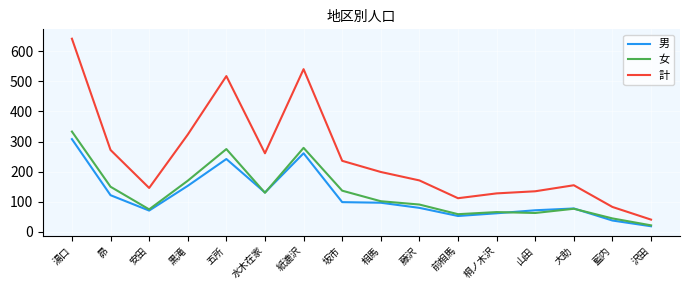

What is the difference between the second highest and second lowest values in the 男 series?

223